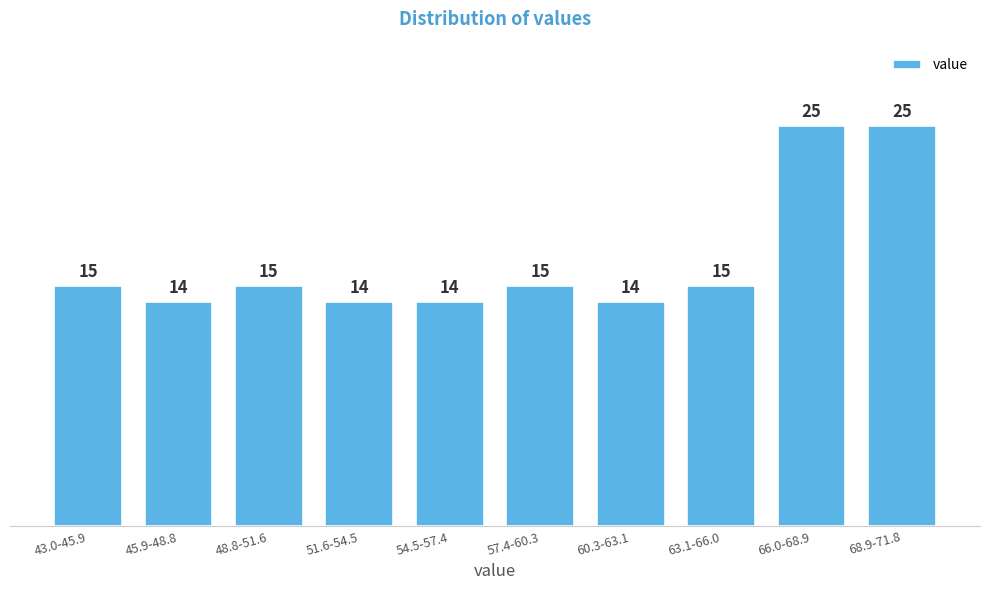

Reading left to right, list all the values displayed in this chart.

15	14	15	14	14	15	14	15	25	25